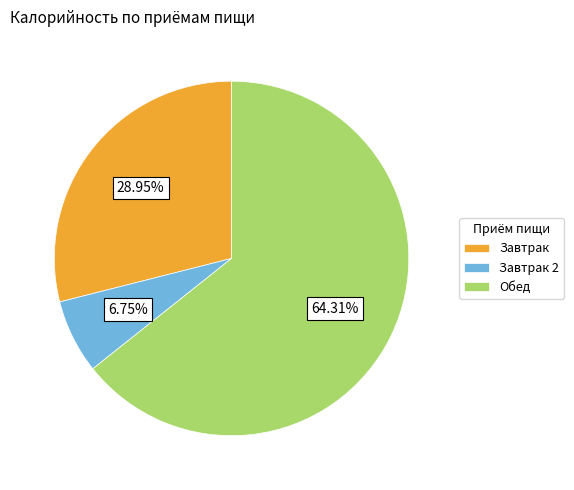

What is the largest slice in the pie chart?

Обед